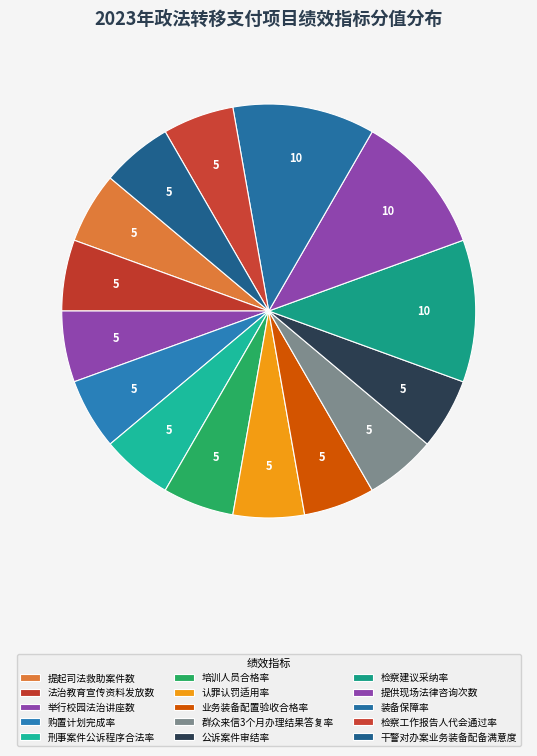

Is 检察工作报告人代会通过率 the majority of the pie?

No